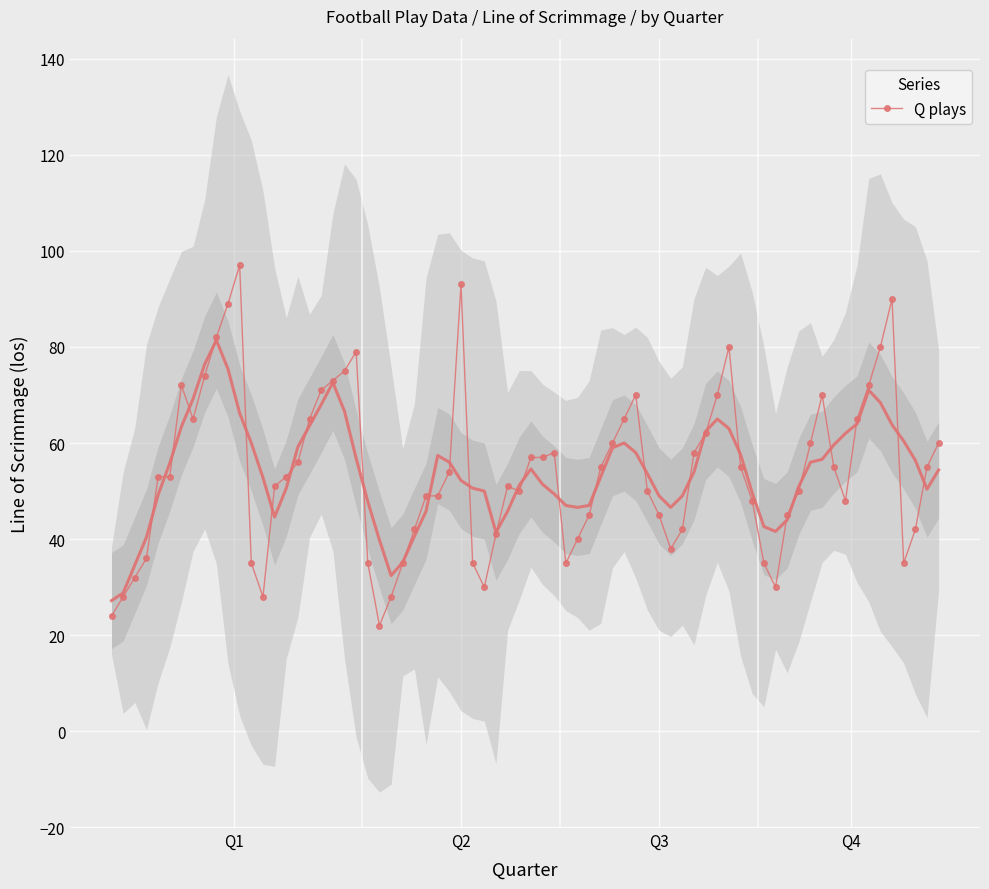

Which category has the highest value in the max_los series?

Q1